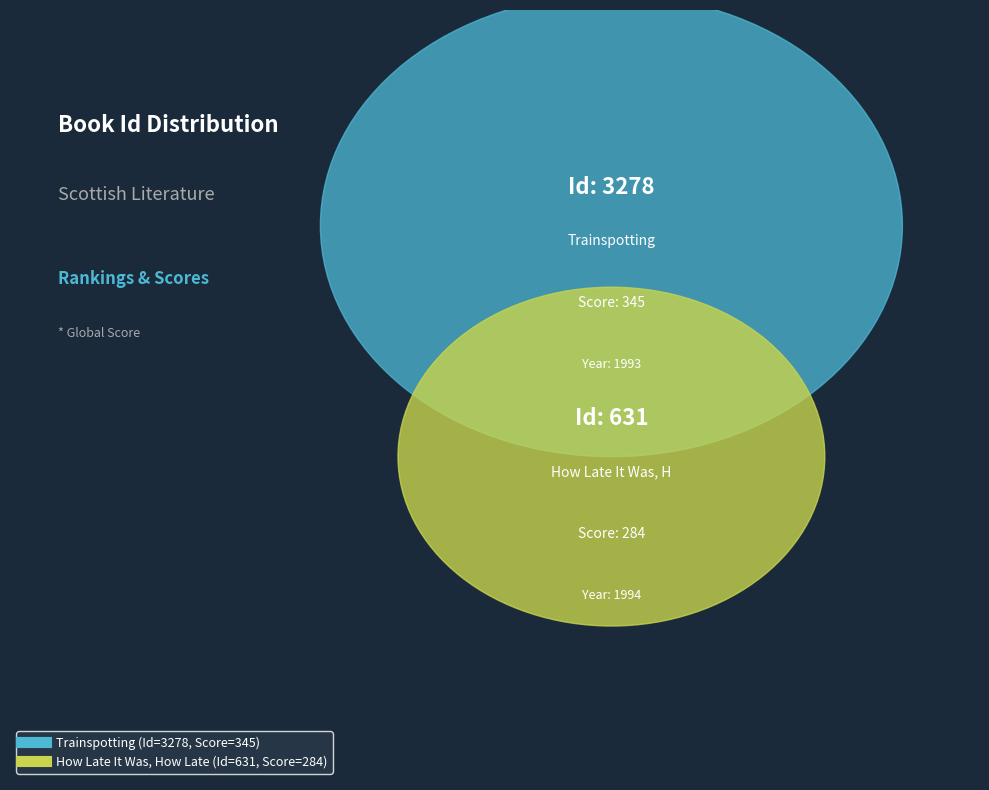

What is the largest slice in the pie chart?

Trainspotting